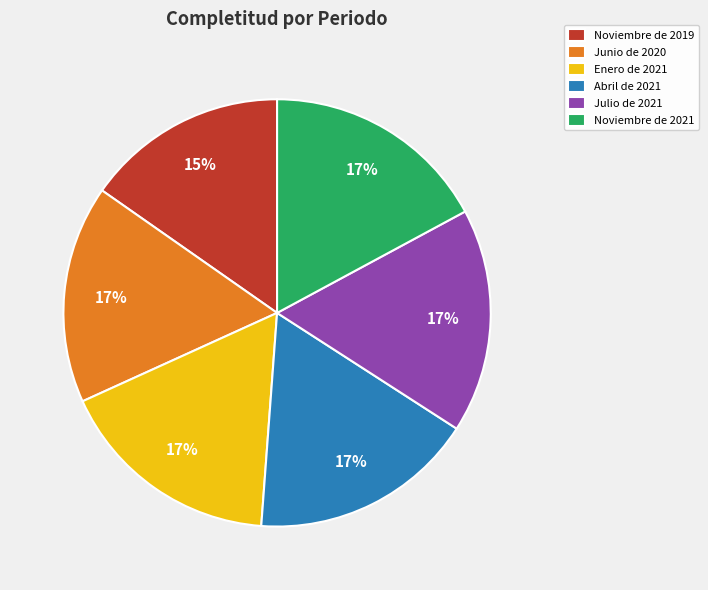

How many slices are in this pie chart?

6